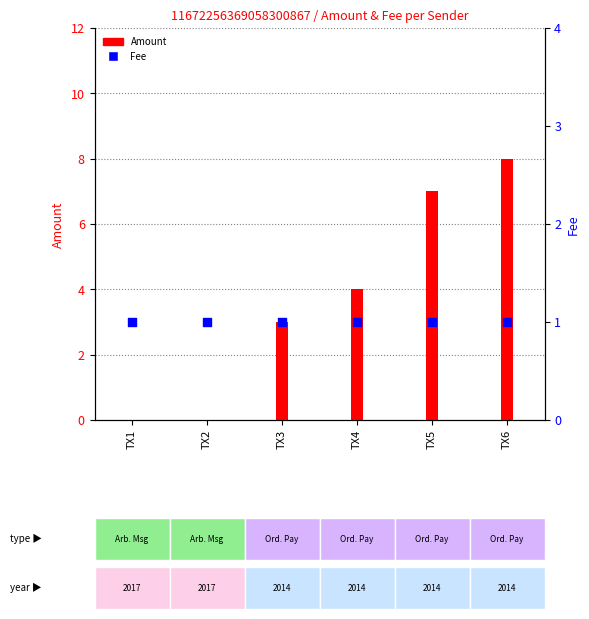

Which series has the largest Y range (max minus min)?

Amount